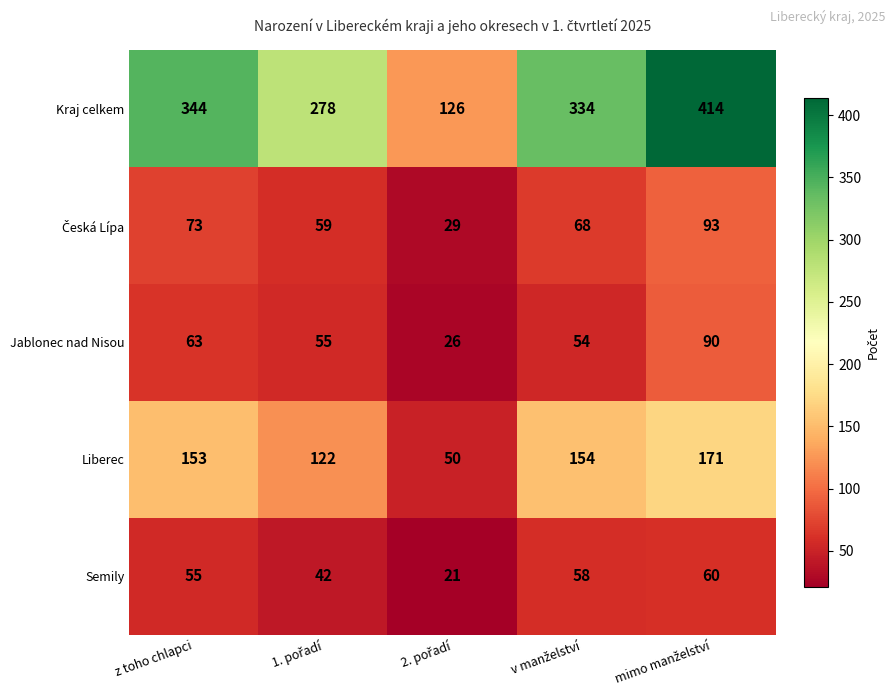

What is the greatest value displayed?

414